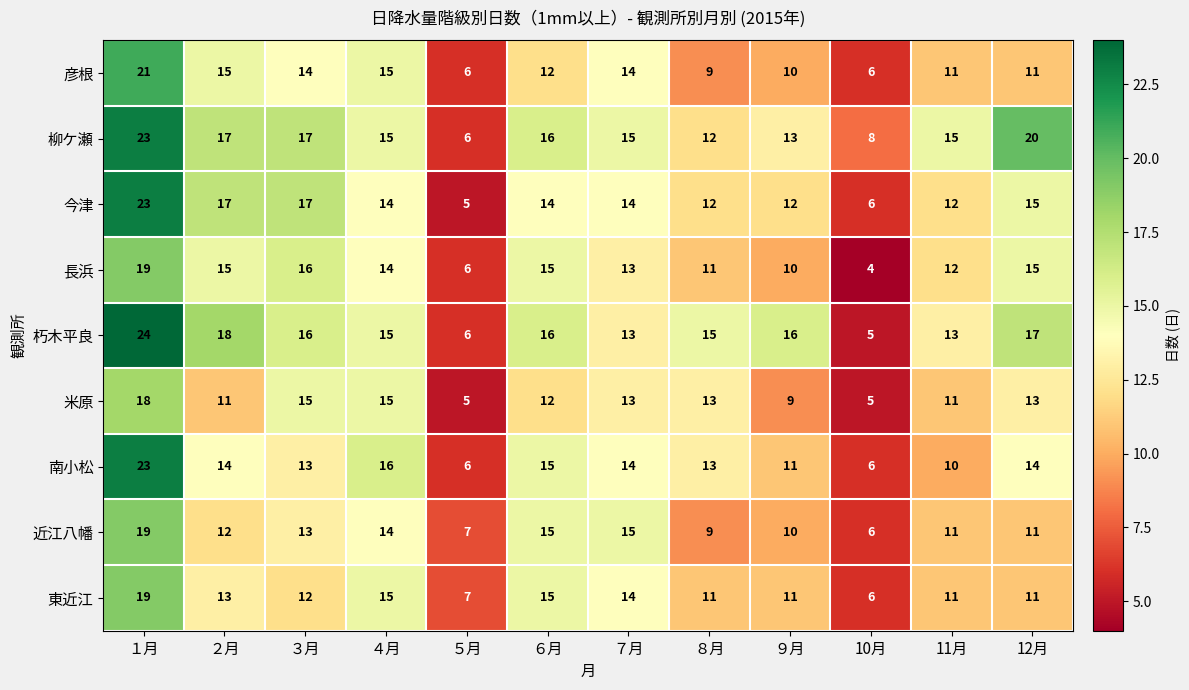

How many distinct data groups are displayed?

9